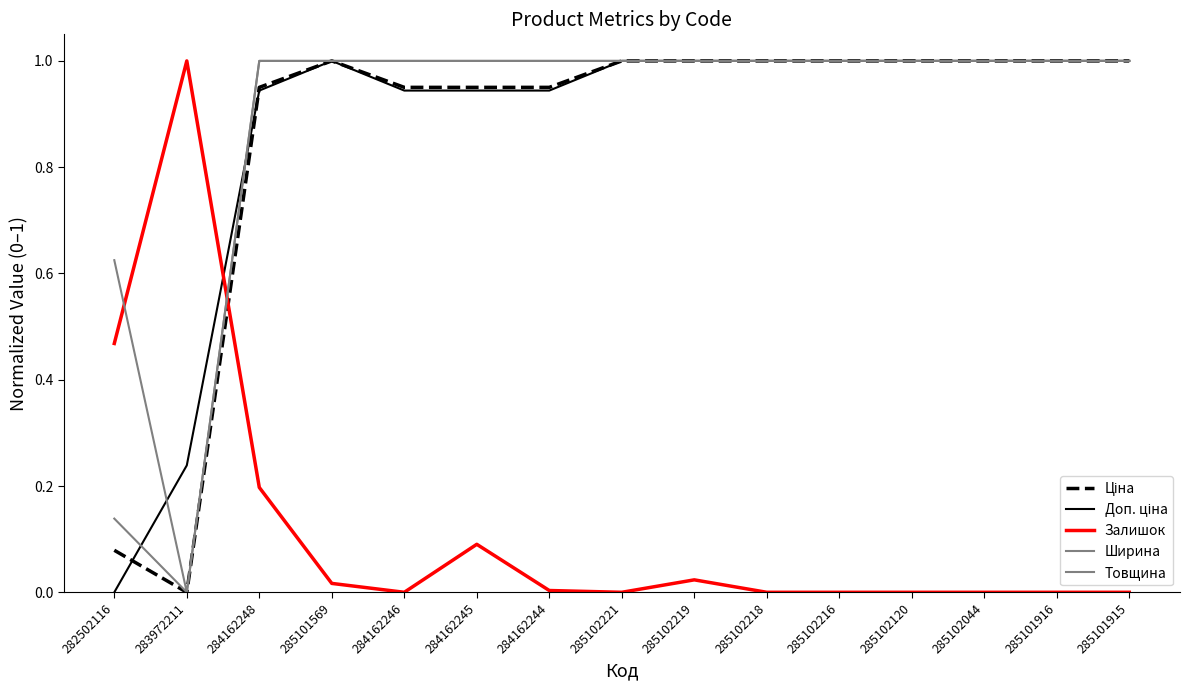

What is the difference between the highest and lowest values at 282502116?

0.6